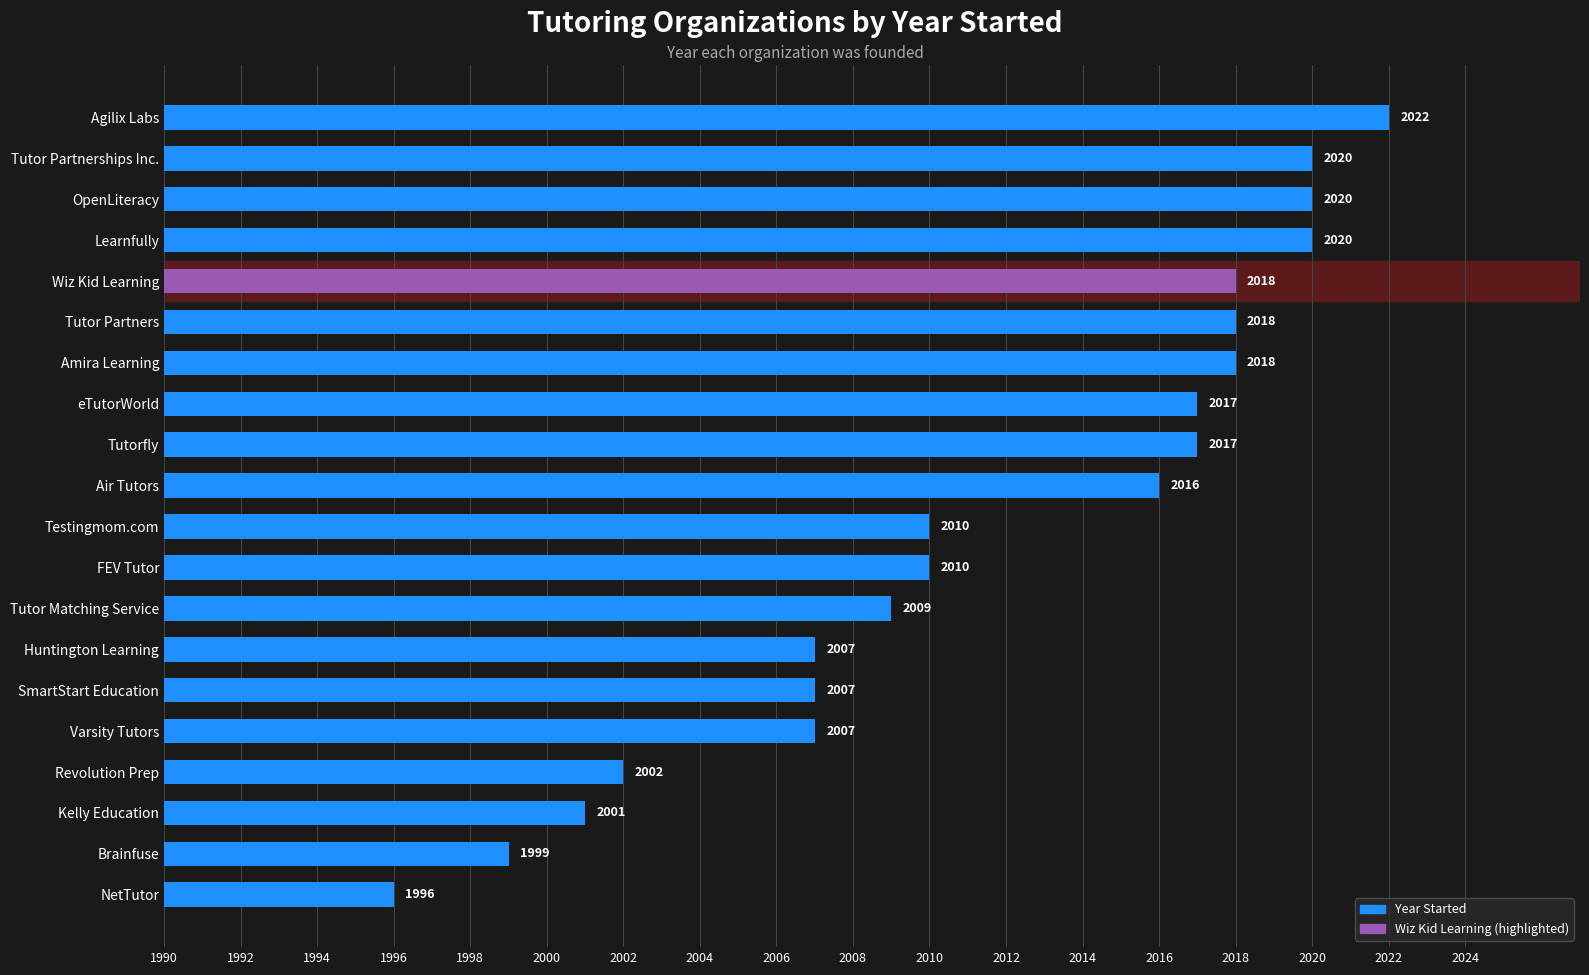

Which label corresponds to the smallest value in the chart?

NetTutor